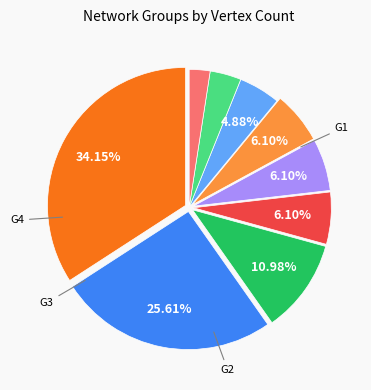

Is there any slice that represents more than half of the pie?

No